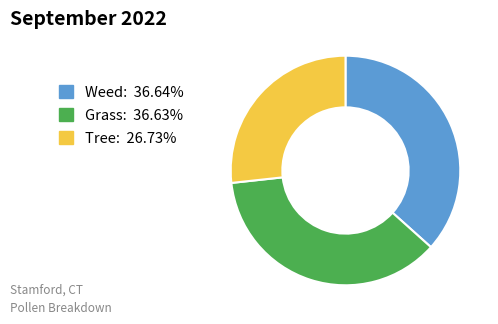

Is there any slice that represents more than half of the pie?

No